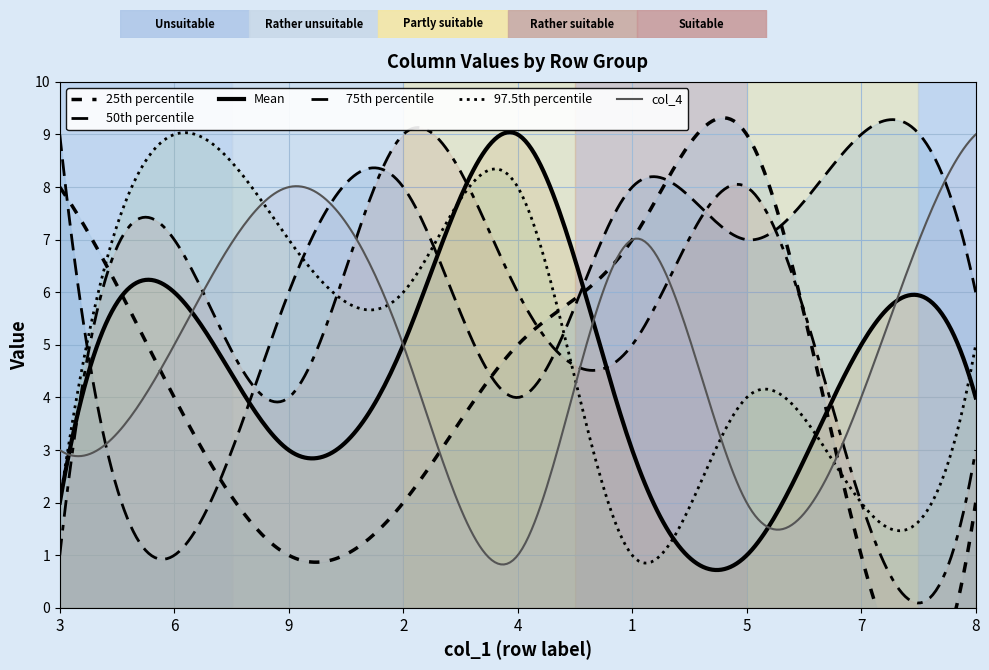

What position from the right is 6?

8